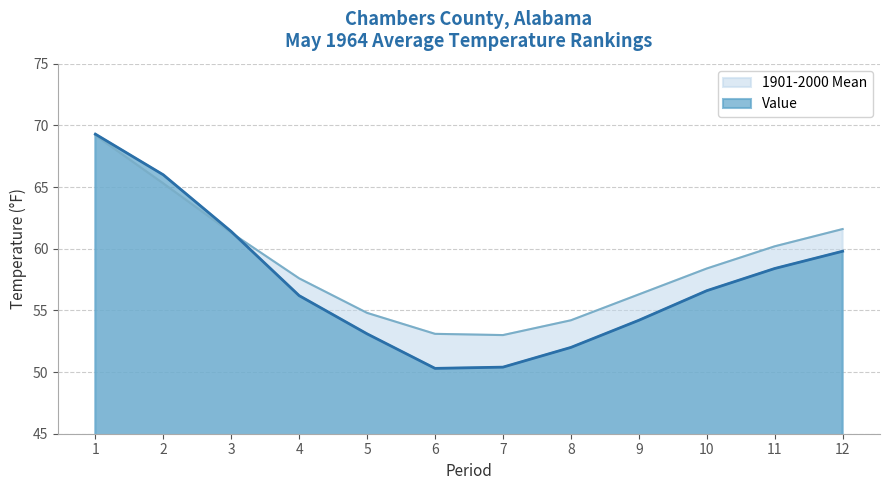

Between 10 and 5, which is larger?

10